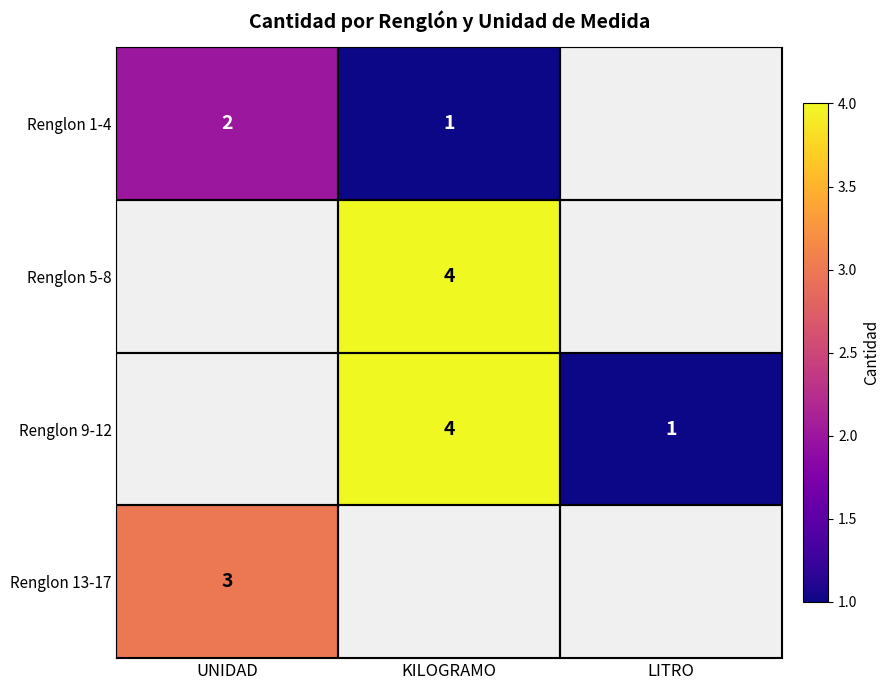

Is it true that Renglon 1-4 equals 1.8 at KILOGRAMO?

False